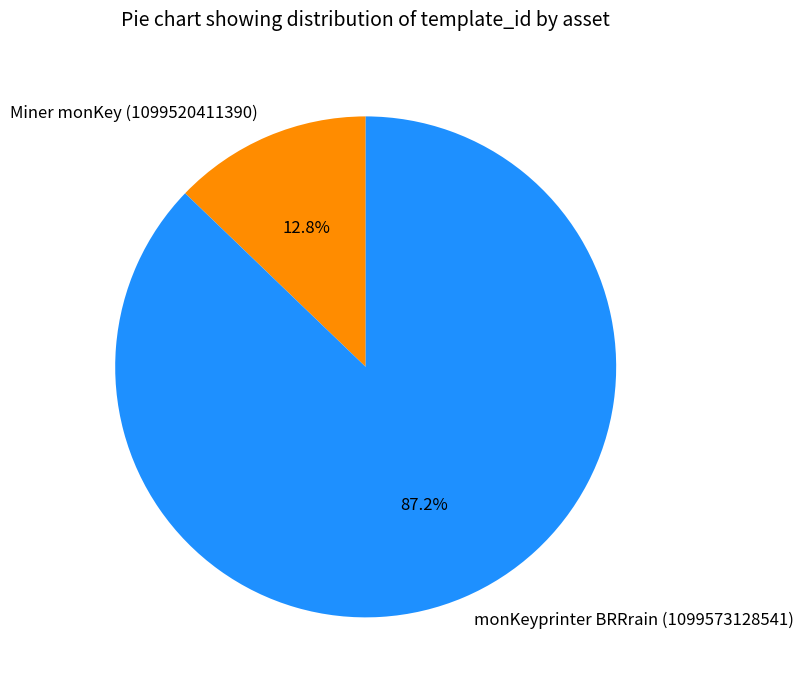

True or false: Miner monKey (1099520411390) accounts for 13% of the total.

True